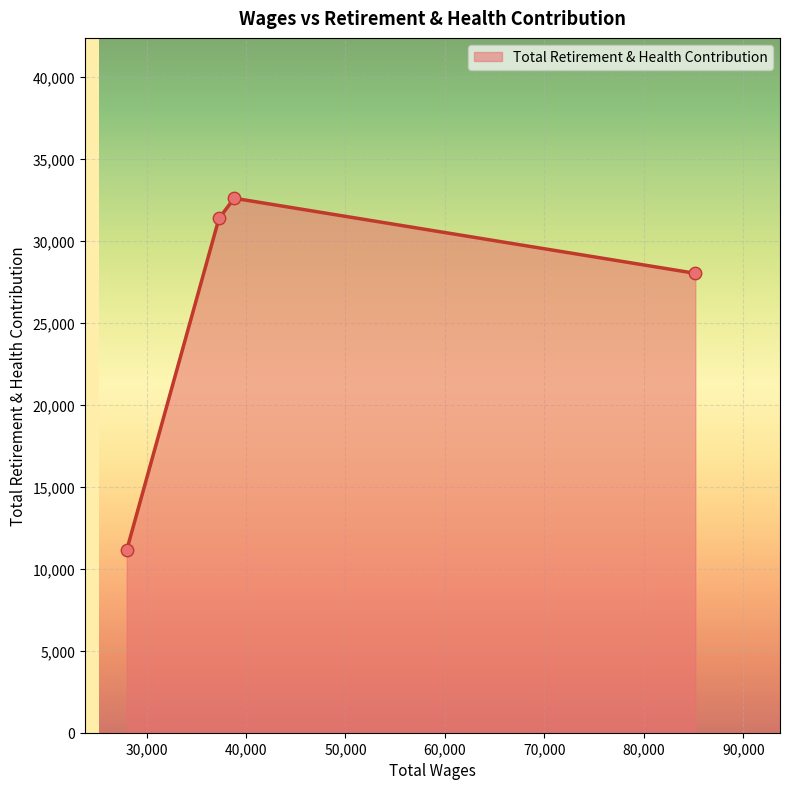

What is the maximum value shown in the chart?

32583